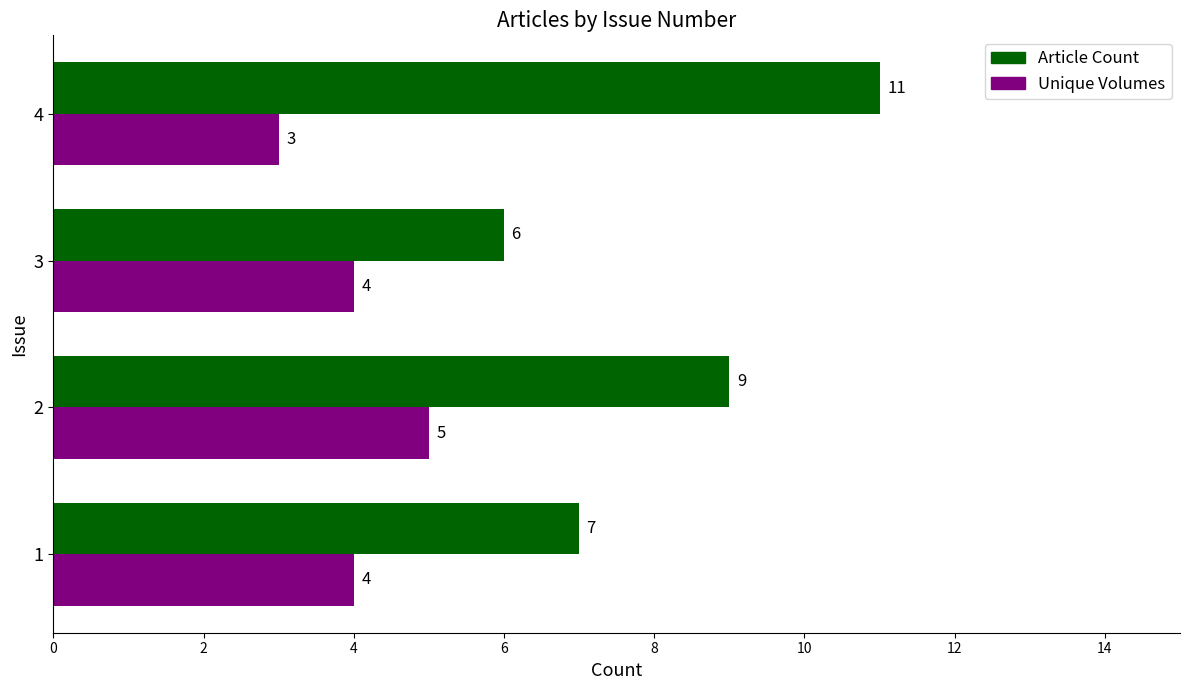

Rank the series at 4 from highest to lowest value.

Article Count, Unique Volumes